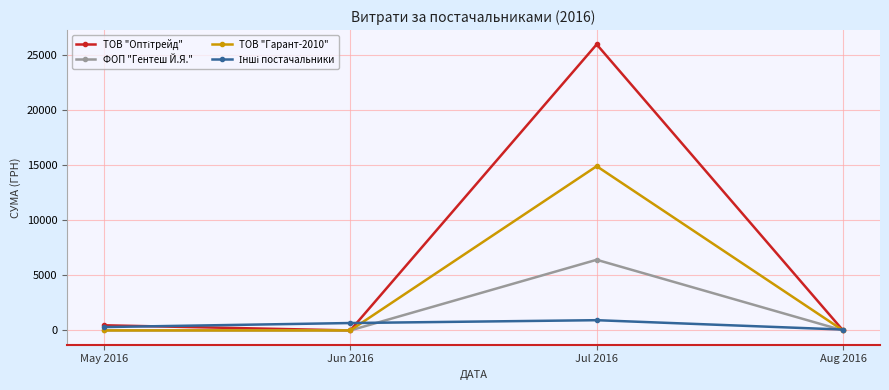

What is the total value across all series at Jul 2016?

48160.6